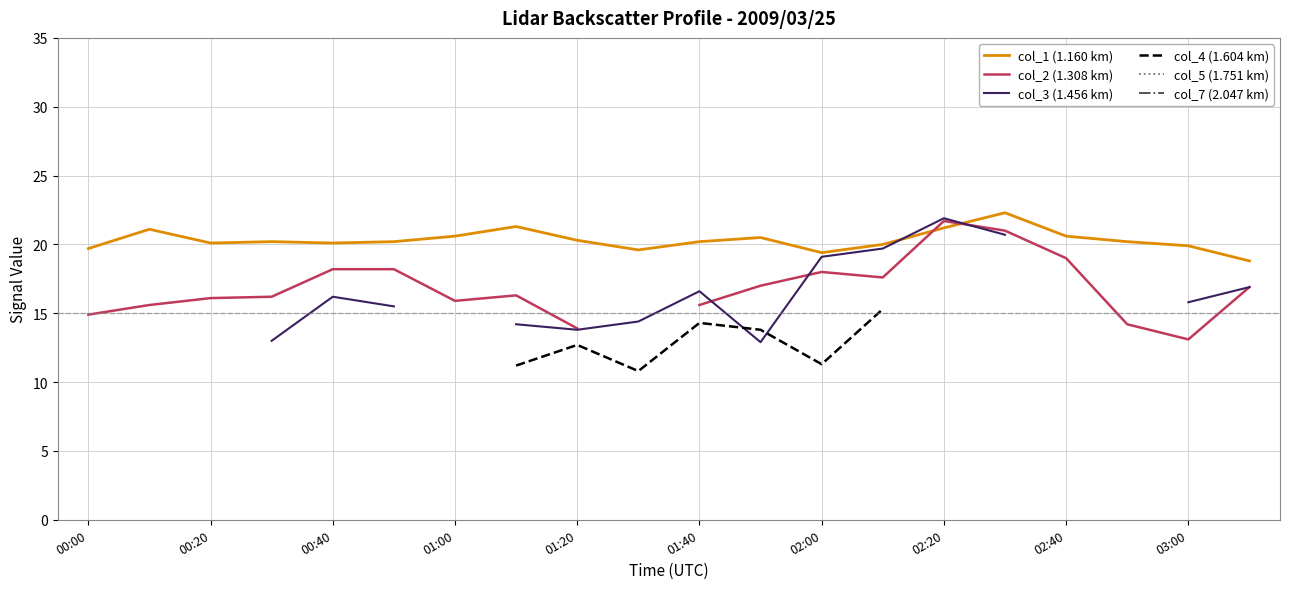

Is this an area chart (filled region under the line)?

No